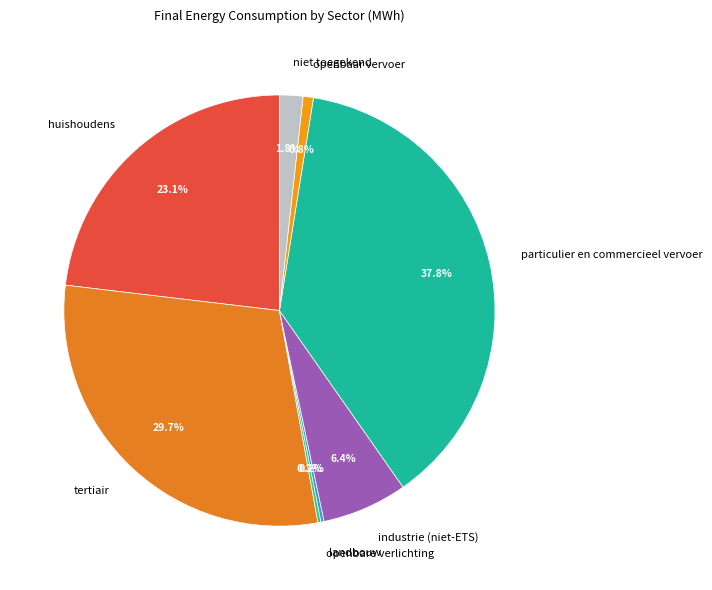

What percentage is NOT represented by niet toegekend?

98.2%